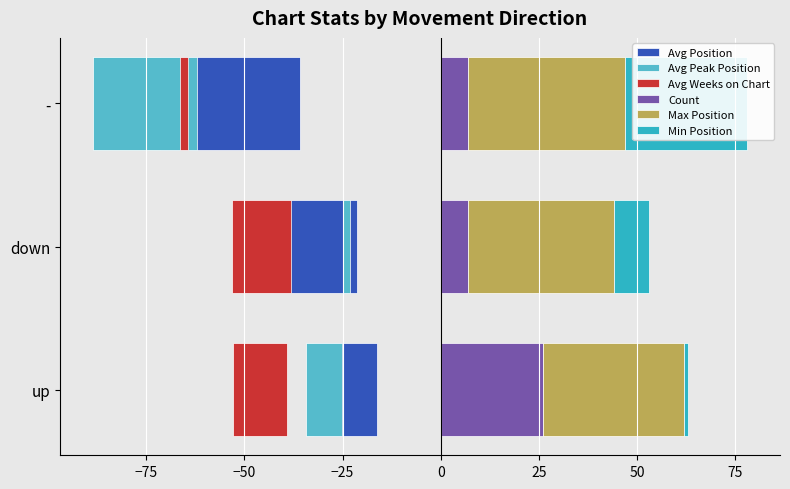

Is the value of Avg Weeks on Chart at - greater than the value of Avg Peak Position at down?

No